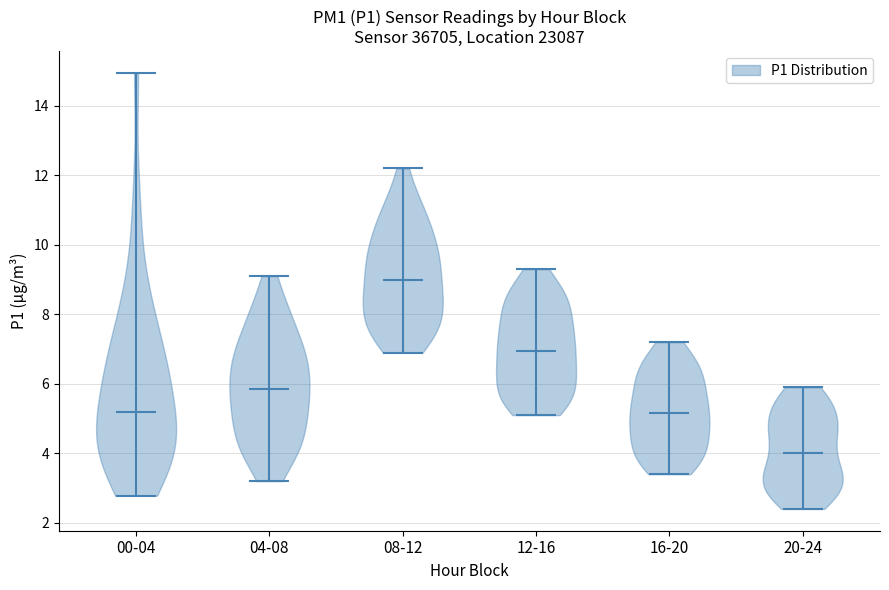

Reading left to right, read every violin against the y-axis: where its median line is, and the lowest and highest points it reaches. The values are not printed on the chart, so give them approximately, as read against the axis.

00-04: median line 5.2, lowest point 2.8, highest point 15.0
04-08: median line 5.8, lowest point 3.2, highest point 9.2
08-12: median line 9.0, lowest point 7.0, highest point 12.2
12-16: median line 7.0, lowest point 5.2, highest point 9.4
16-20: median line 5.2, lowest point 3.4, highest point 7.2
20-24: median line 4.0, lowest point 2.4, highest point 6.0